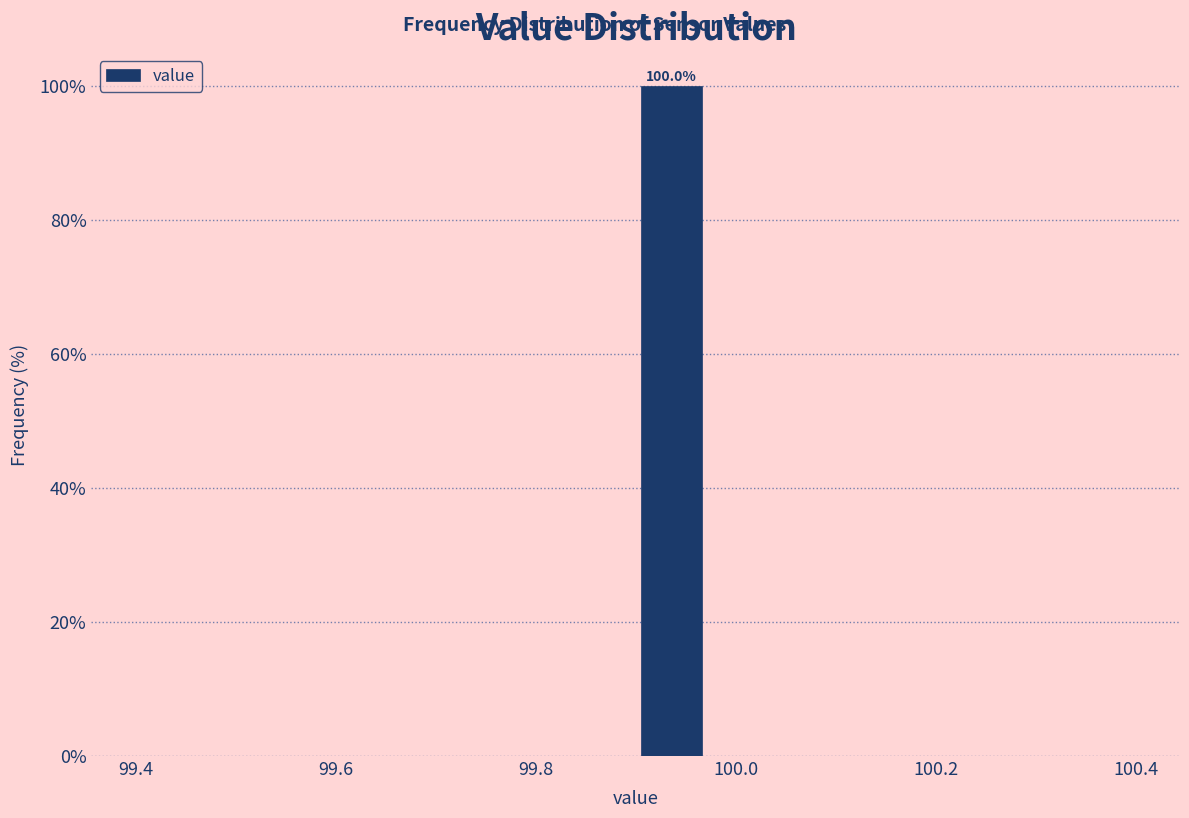

Around what value on the x-axis is the tallest bar? Give the approximate position of its centre, as read against the axis.

99.94